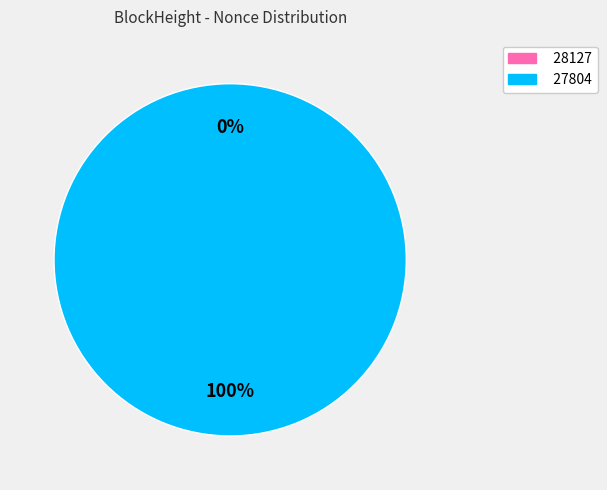

Which has a higher value, 28127 or 27804?

27804